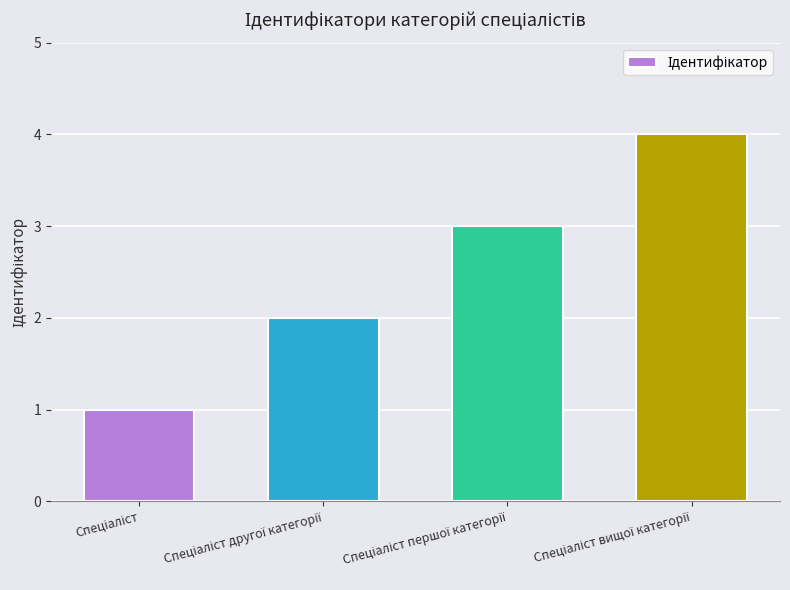

What is the difference between the maximum and minimum values?

3